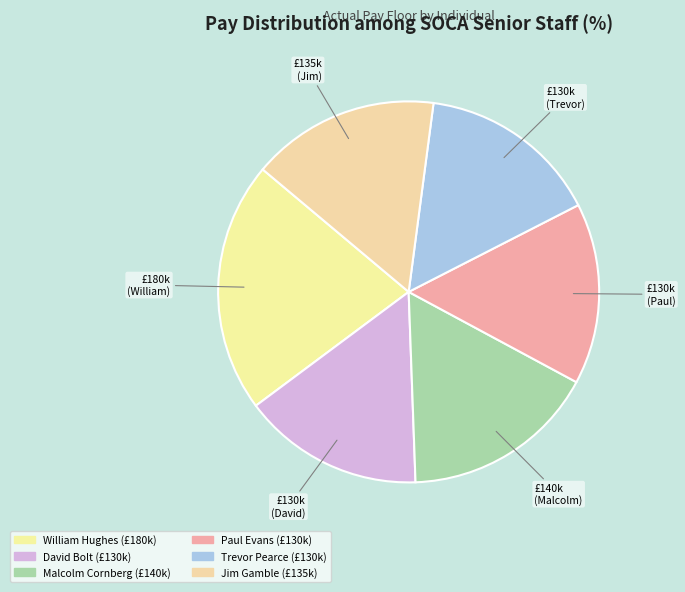

Is it true that David Bolt is 15% of the pie?

True